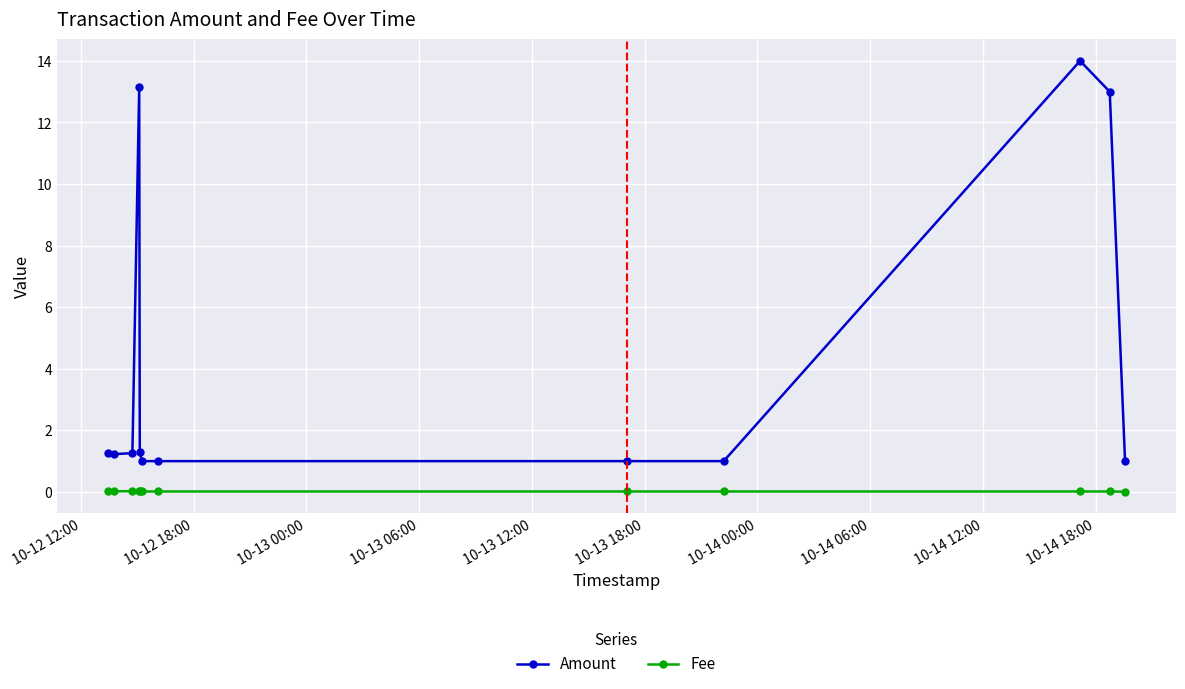

True or false: Fee and Amount intersect in this chart.

False